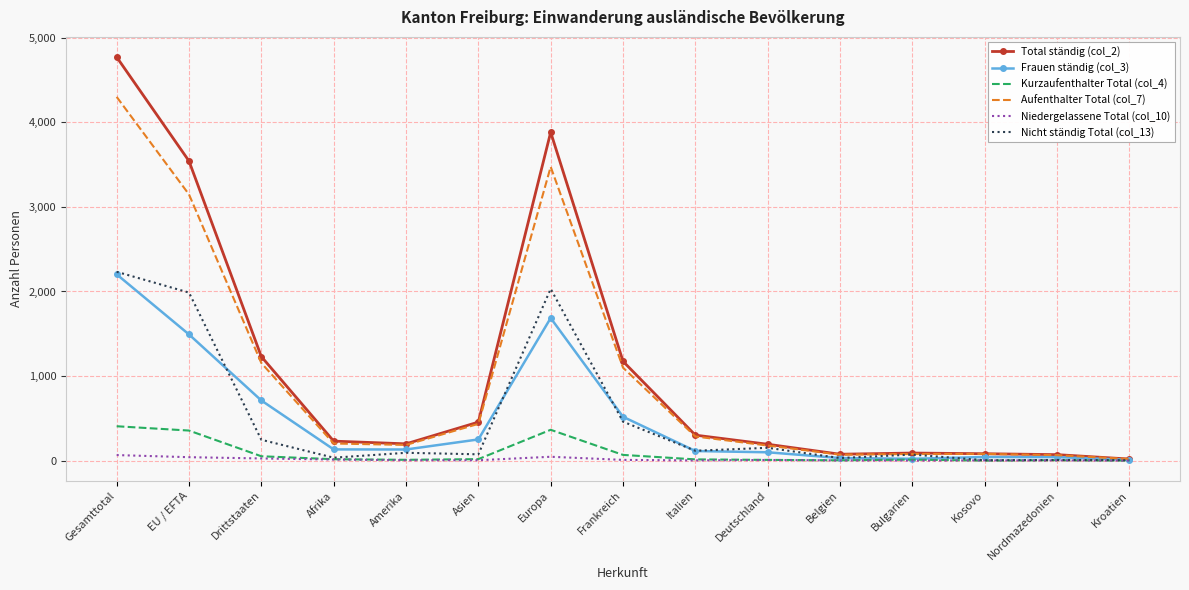

How many series are shown in this chart?

6